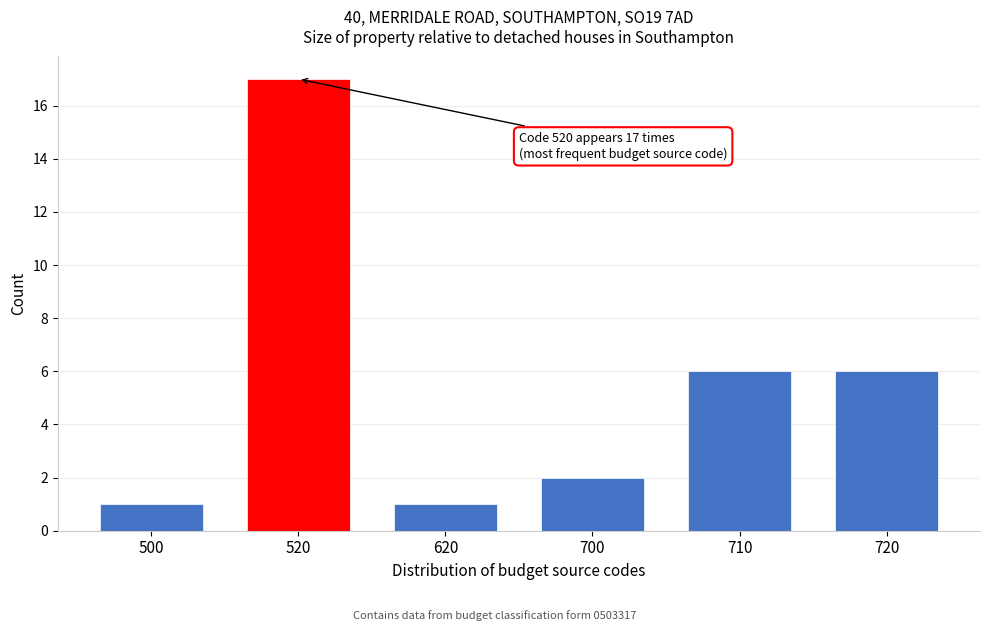

Reading left to right, extract all data points from this chart.

1	17	1	2	6	6